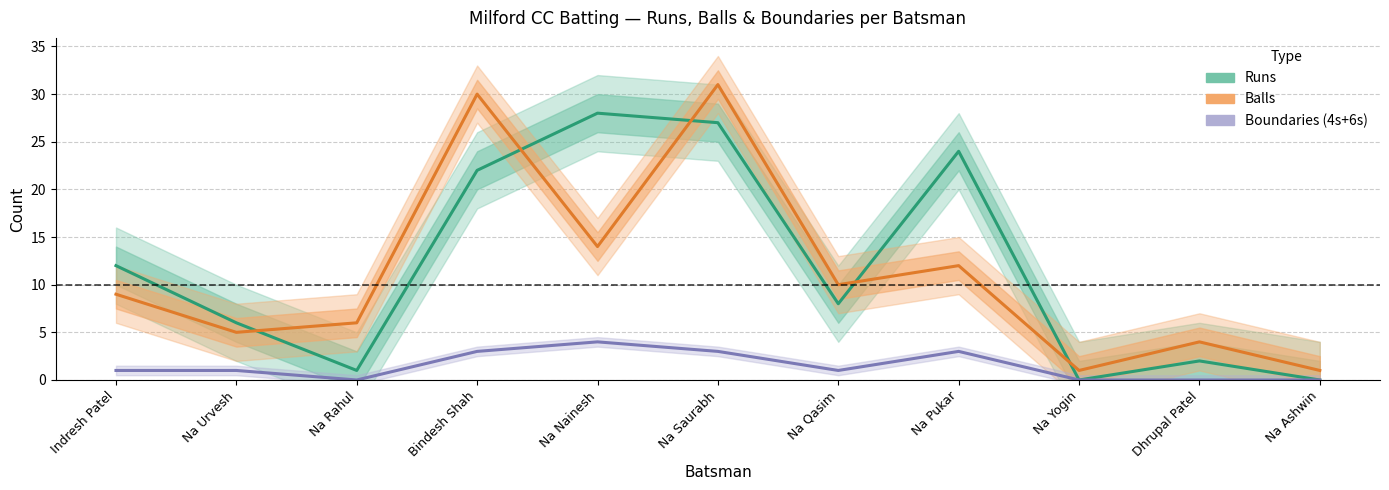

True or false: Fours + Sixers and Balls cross at least once.

False